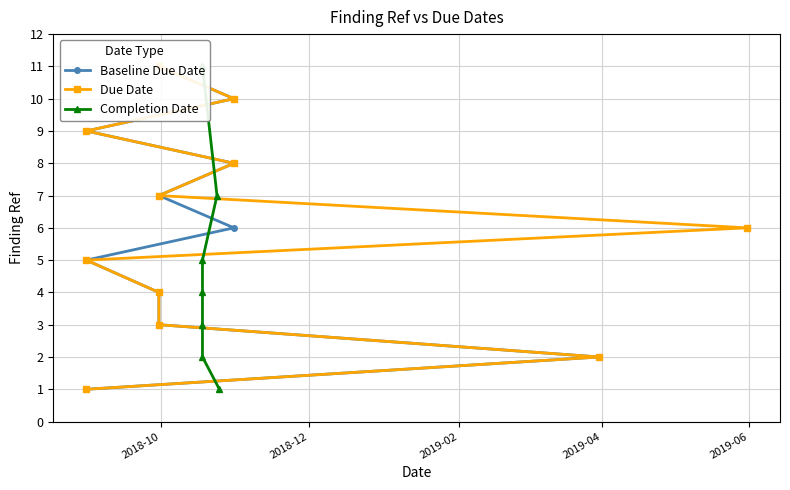

What is the greatest value displayed?

11